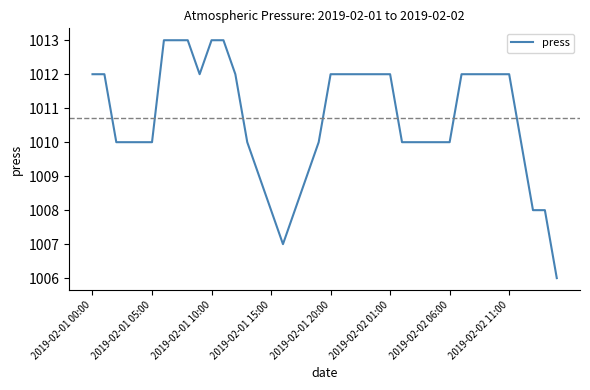

What is the smallest value displayed?

1006